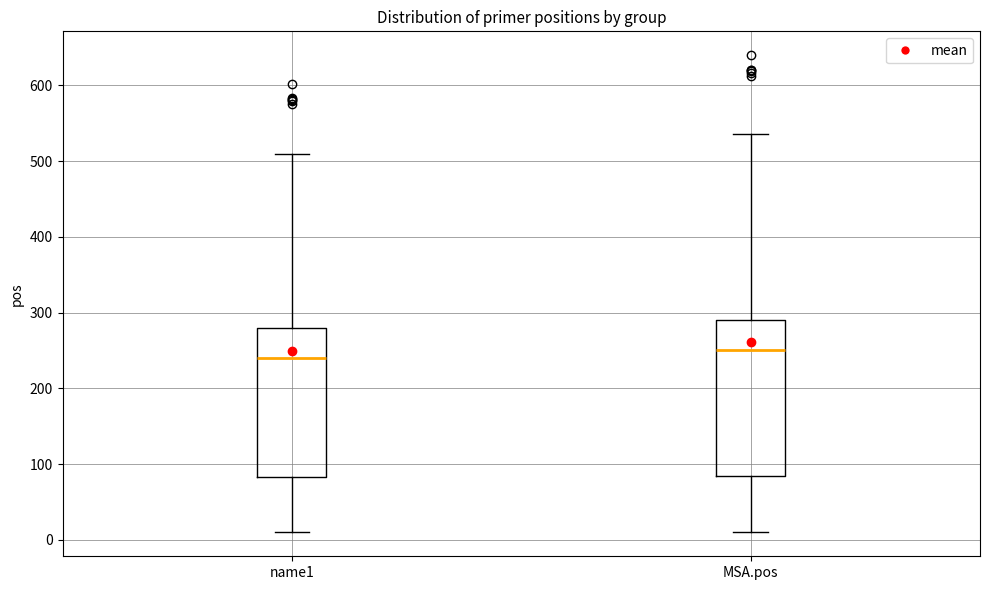

Which box's median line is the highest?

MSA.pos